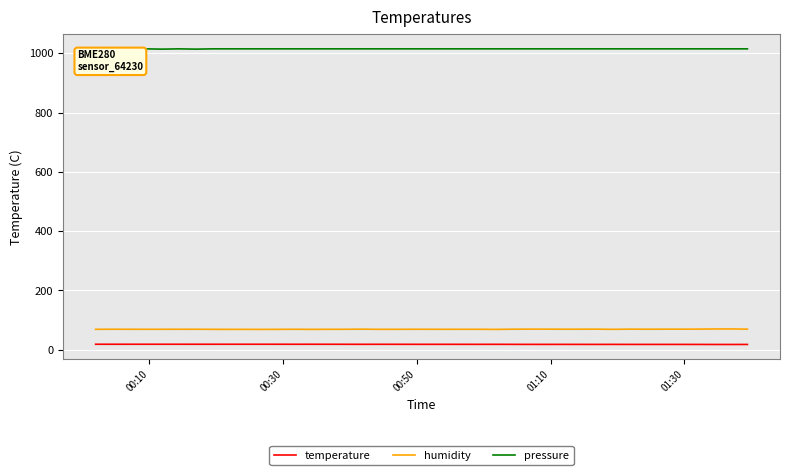

What is the maximum value for pressure?

1015.0